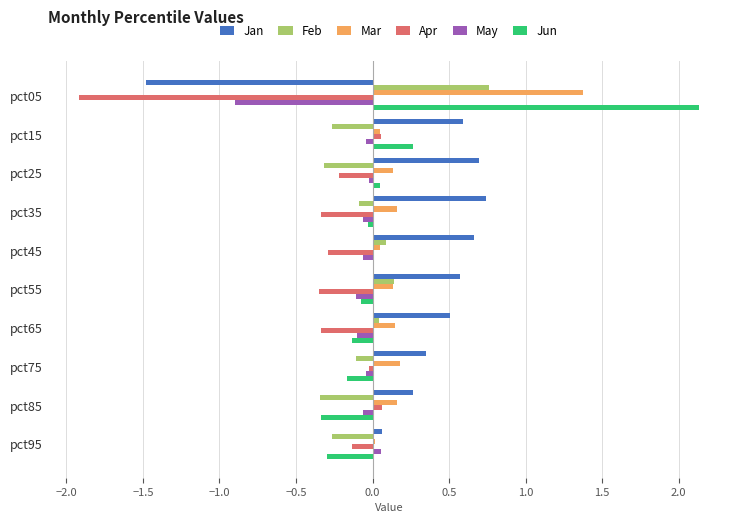

What is the sum of all Apr values?

-3.5